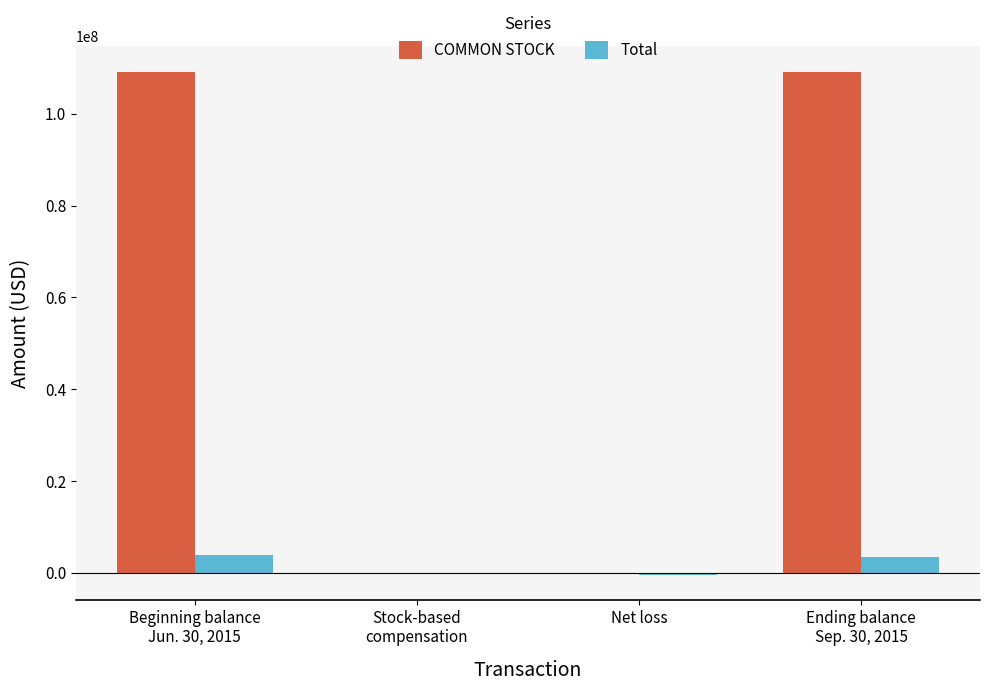

How many groups of bars are there?

4